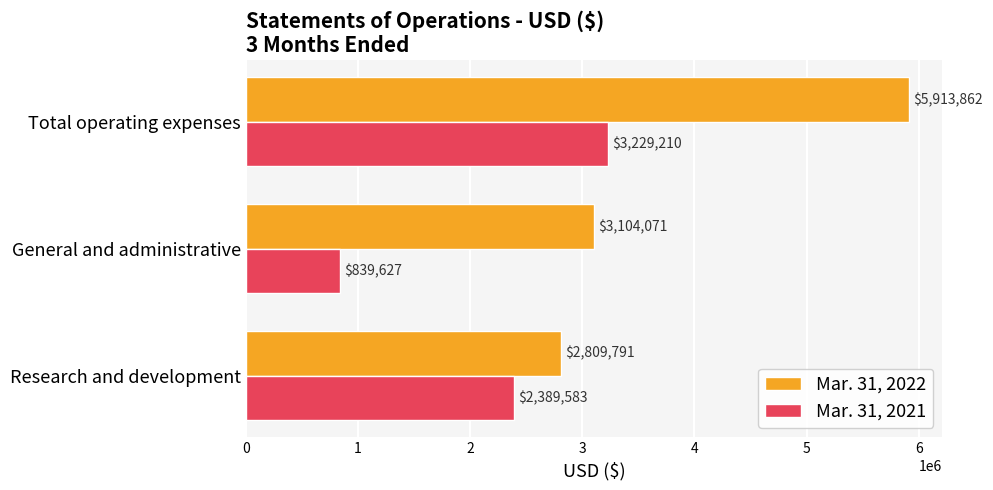

Where is Mar. 31, 2022 nearest to the value 4361826?

General and administrative